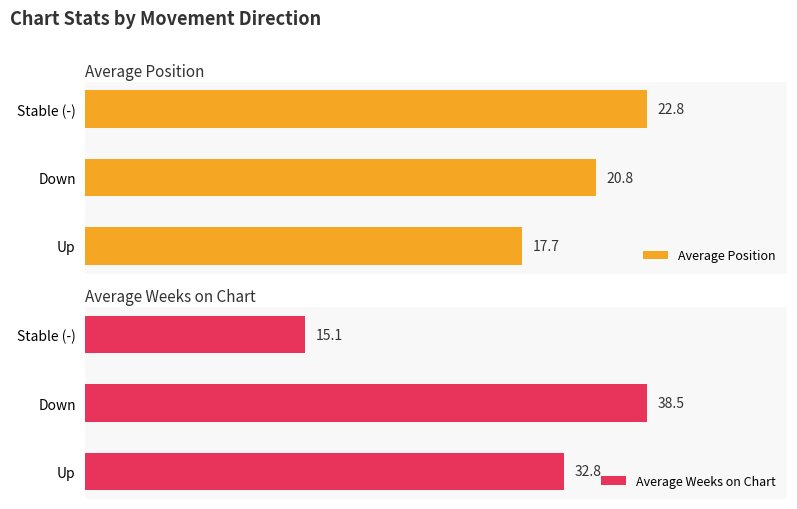

How many data points does each series have?

3